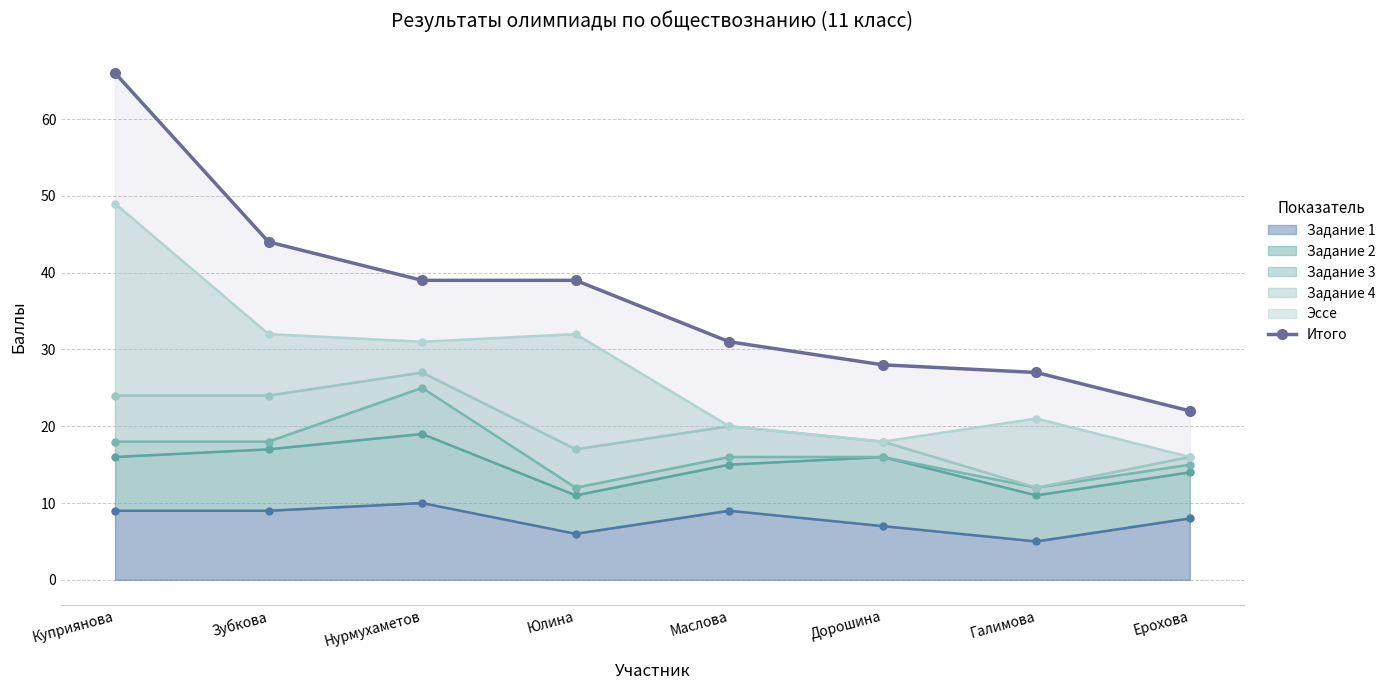

Count the number of values greater than 39.

2